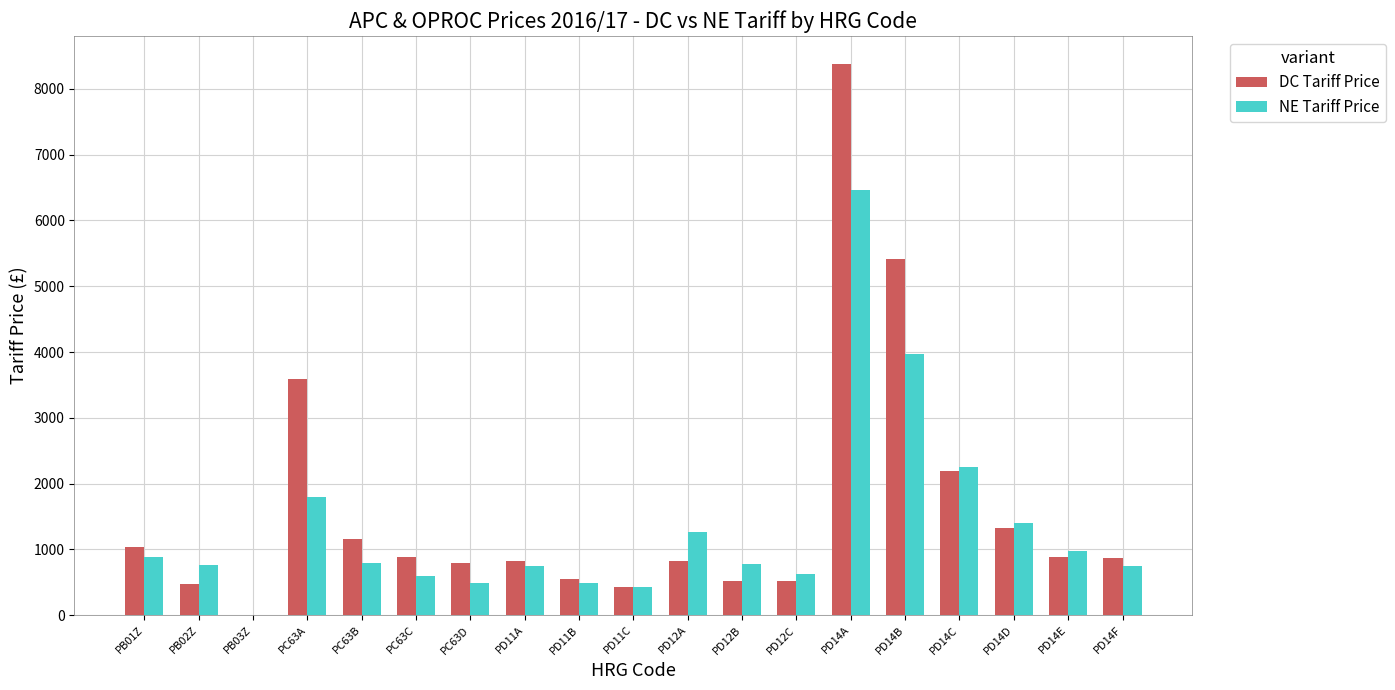

How many series are shown in this chart?

2